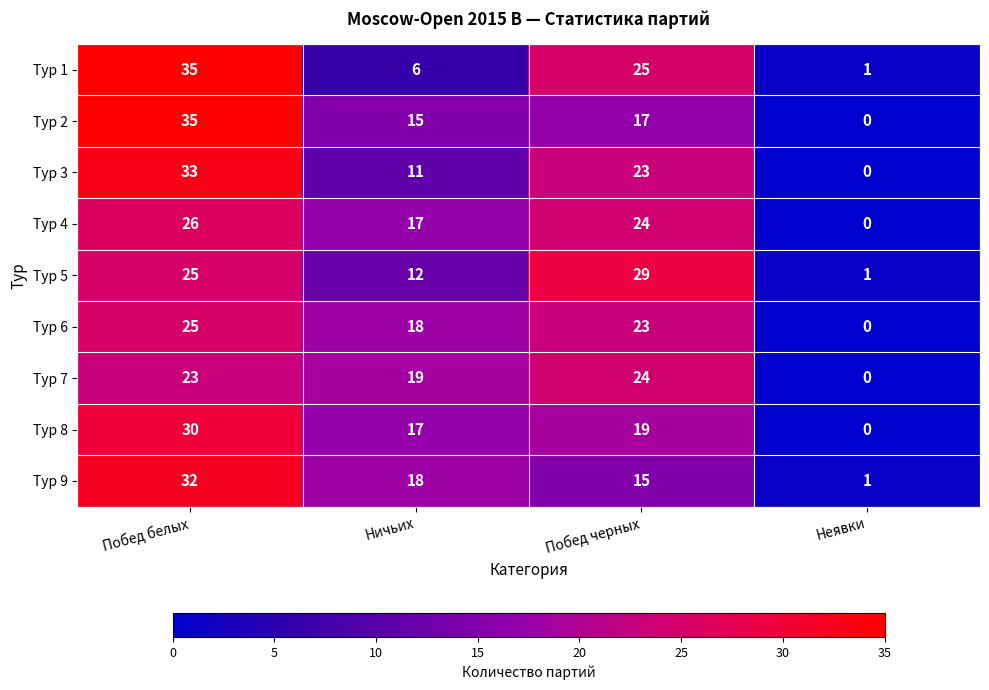

Read the Тур 8 value at Ничьих, to the nearest 10.

20